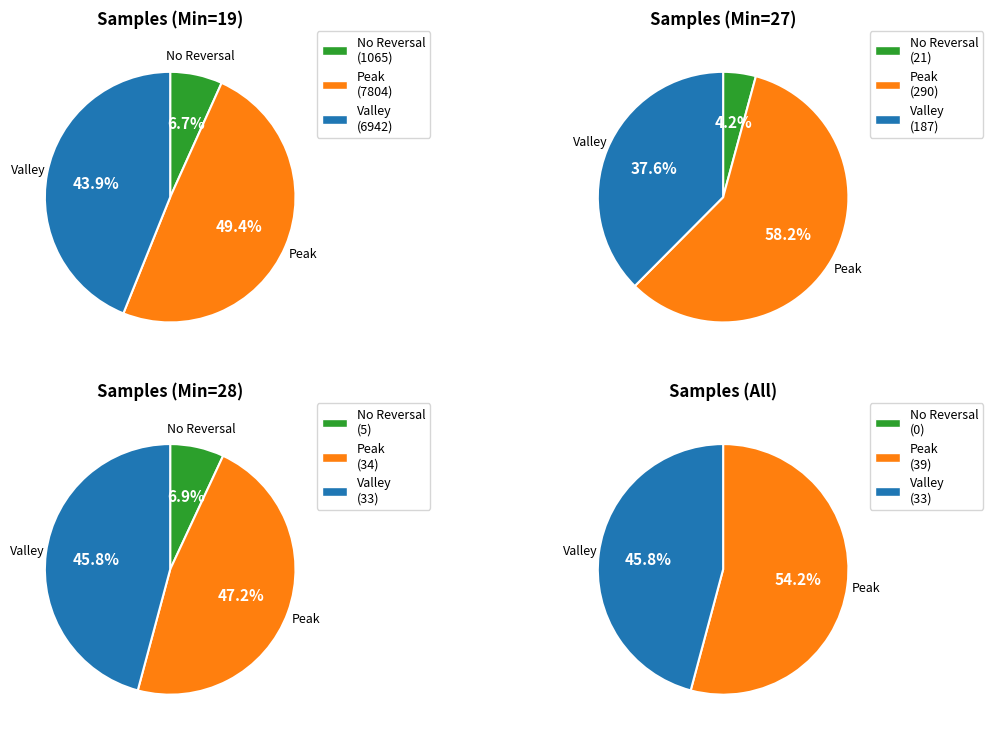

What is the smallest slice in the pie chart?

Min_cycle=27